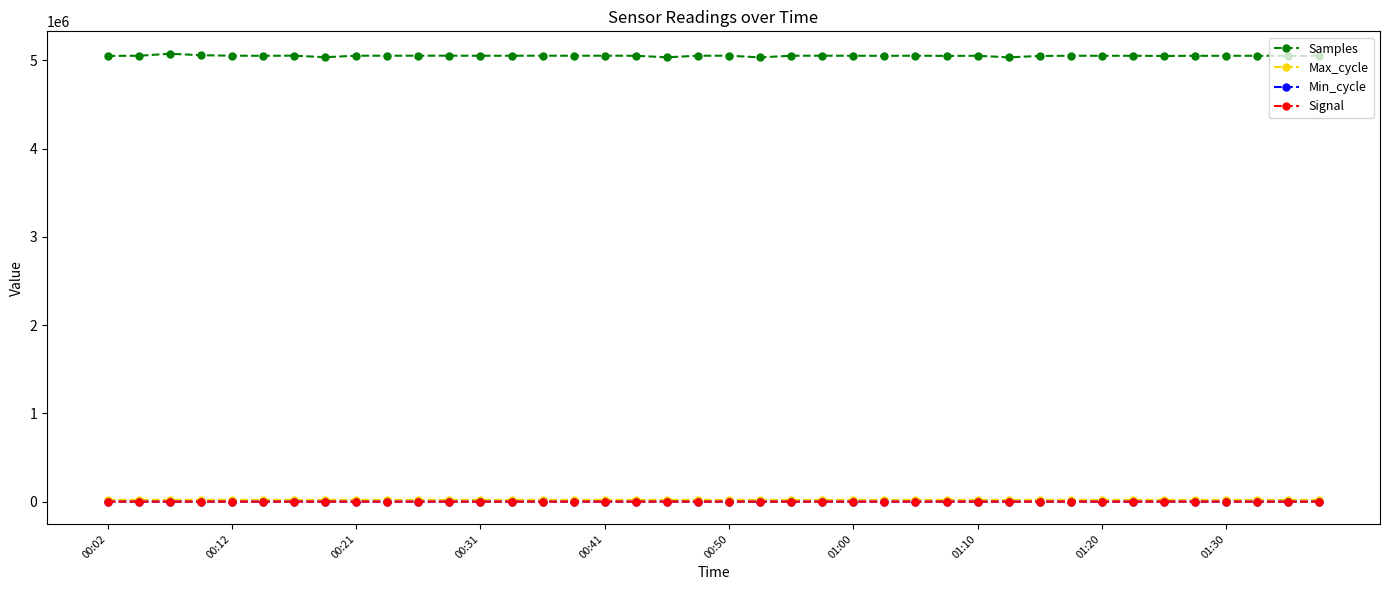

True or false: Min_cycle and Samples intersect in this chart.

False